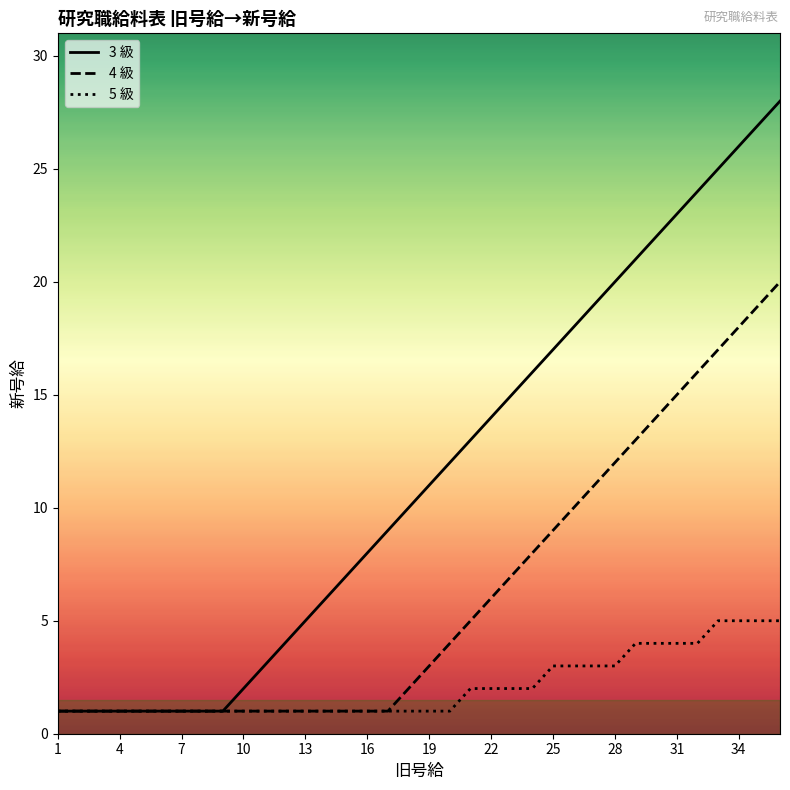

Does the chart have visible grid lines?

No